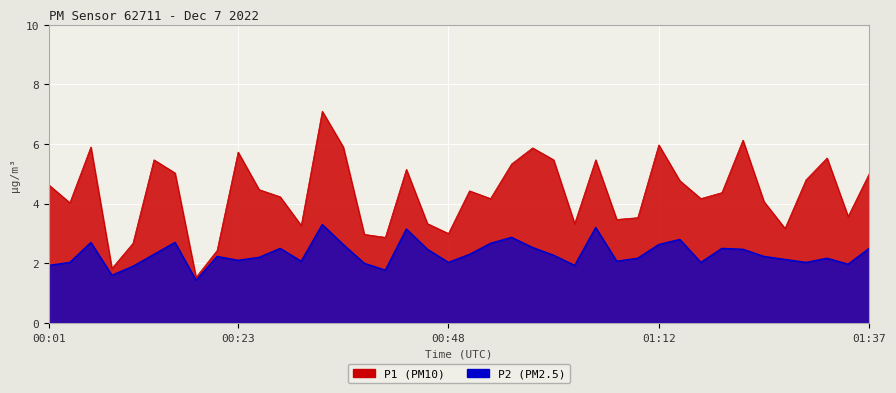

Which series has the largest range (max minus min)?

P1